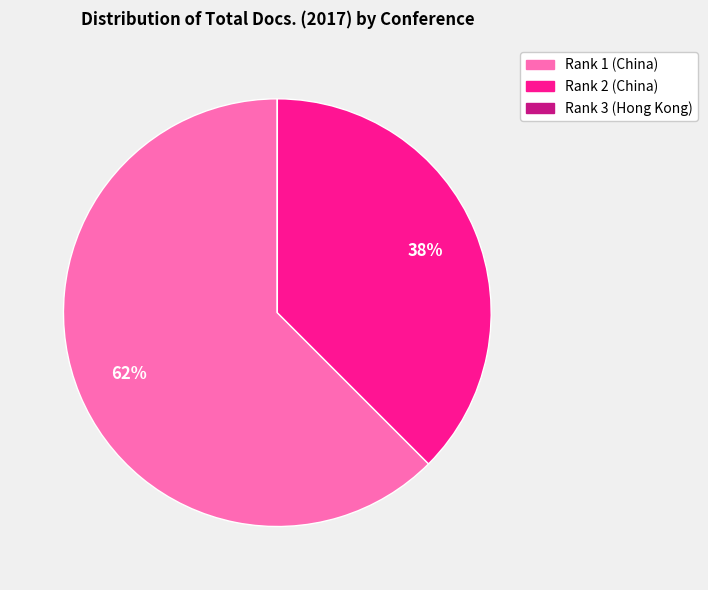

To the nearest percent, what percentage of the pie is Rank 1 (China)?

62%